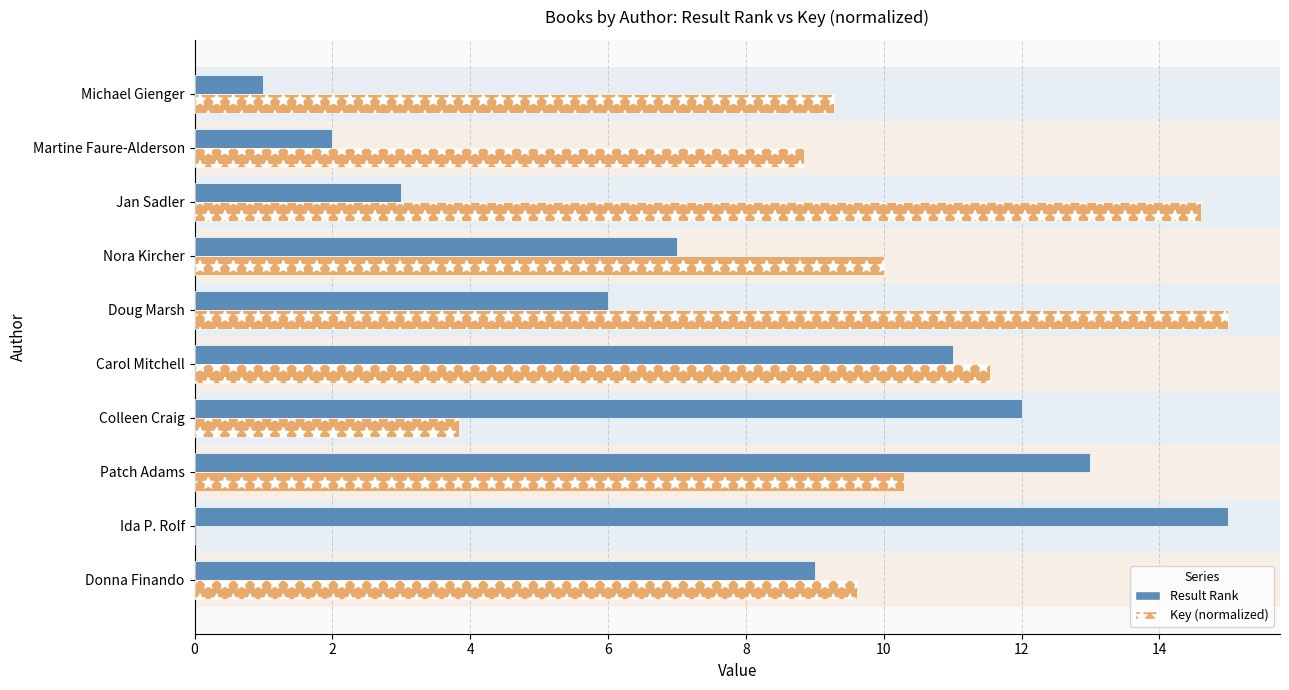

What is the sum of all Key (normalized) values?

93.0